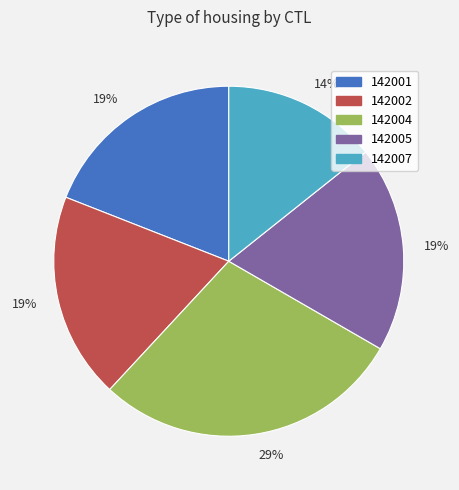

To the nearest percent, what is the average slice percentage?

20%